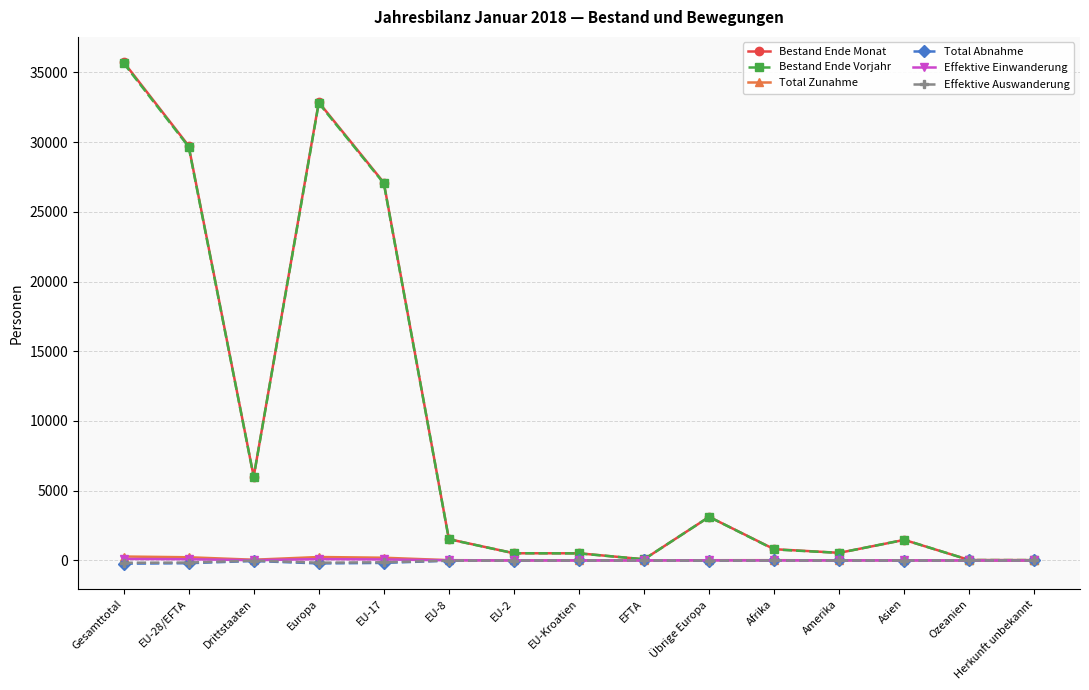

How many lines are shown in the chart?

6